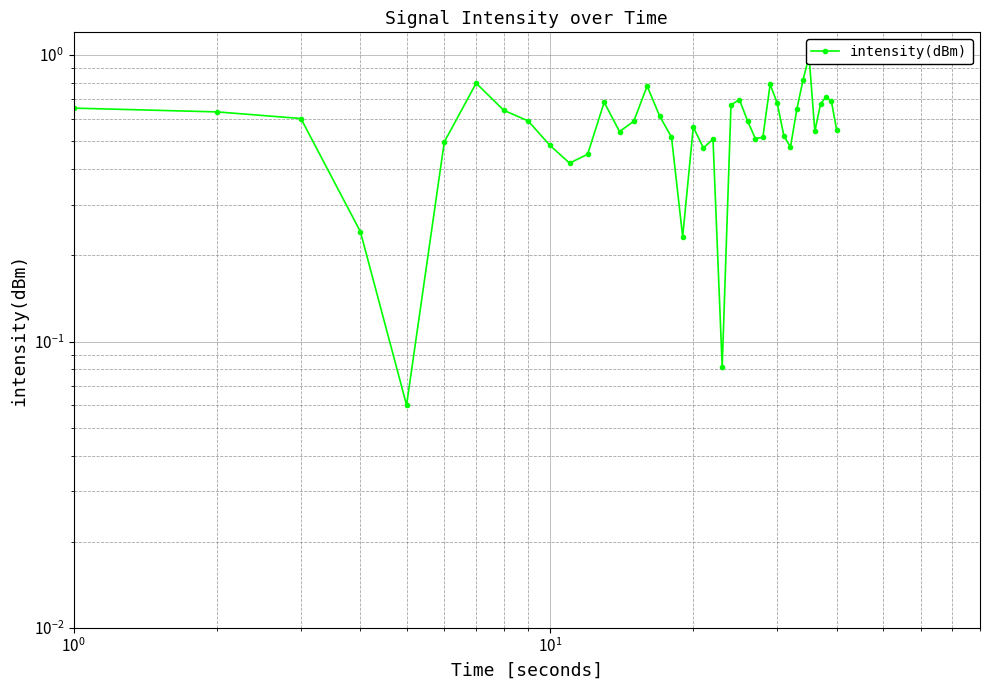

The value at 23 is 0.2. True or false?

False